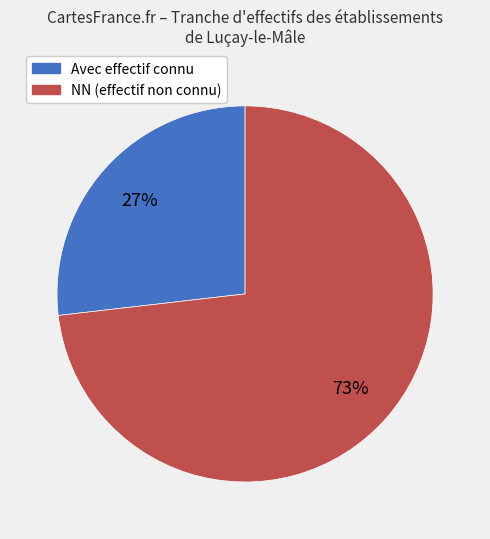

Is there any slice that represents more than half of the pie?

Yes